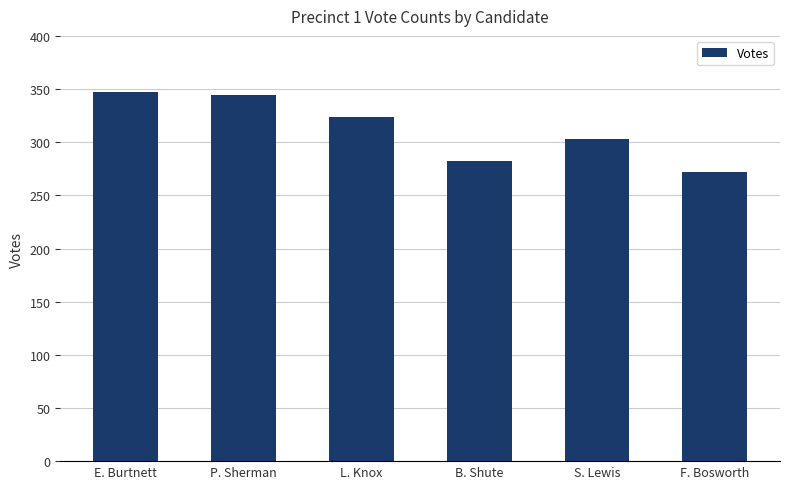

Which has a higher value, P. Sherman or S. Lewis?

P. Sherman